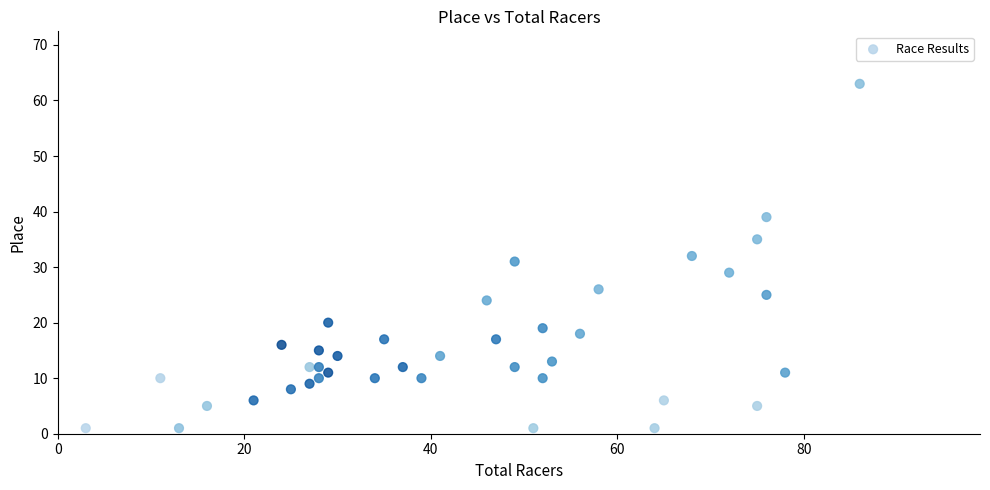

What is the range of Y values (max minus min)?

62